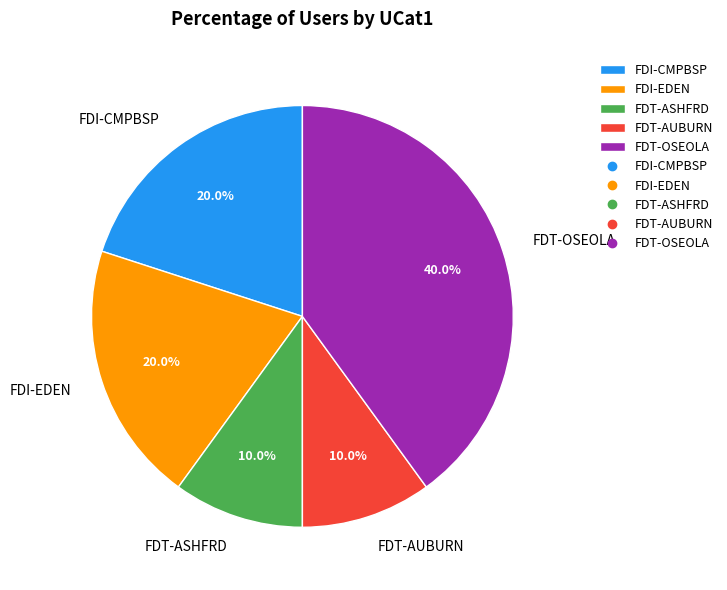

Does any single category account for the majority?

No